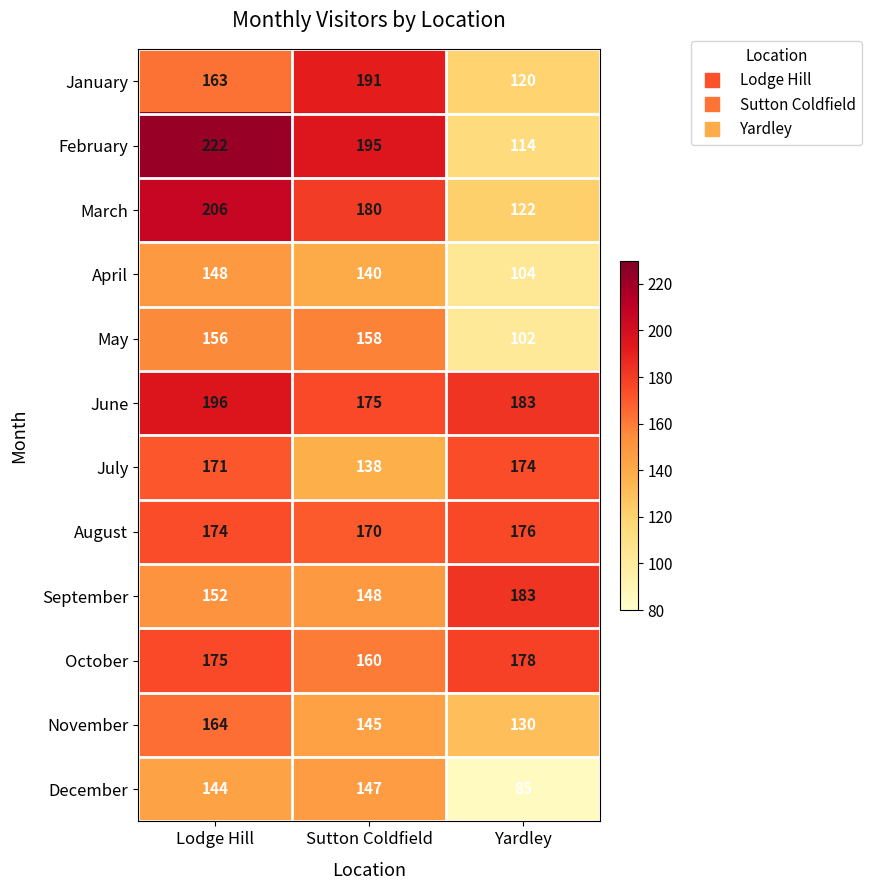

How many categories are shown in the chart?

3